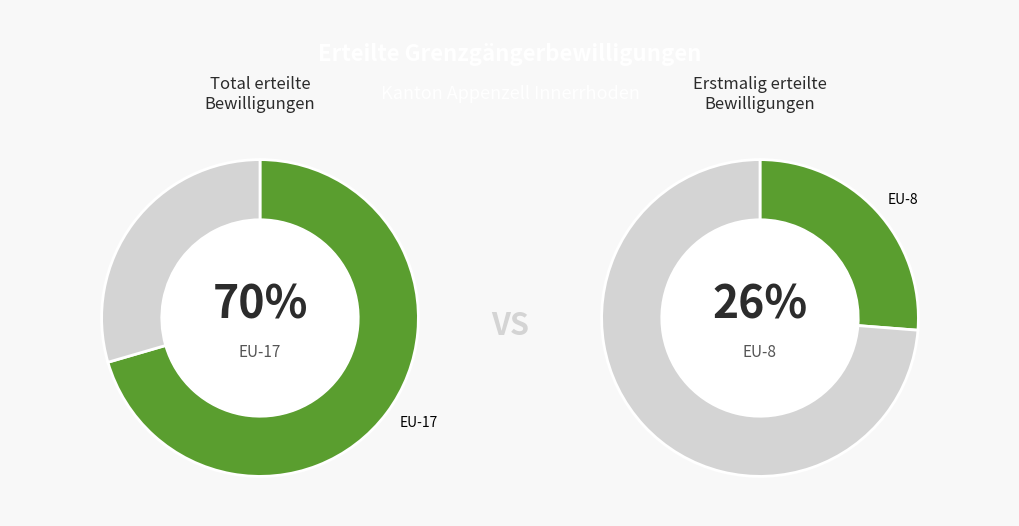

Which slice is the largest?

EU-17